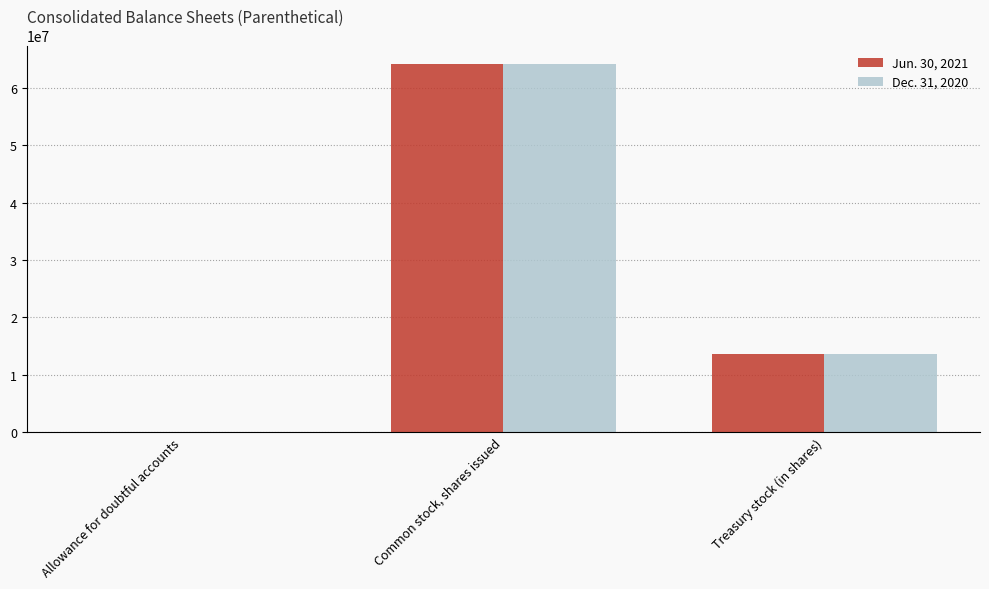

At which category is the sum across all series the highest?

Common stock, shares issued